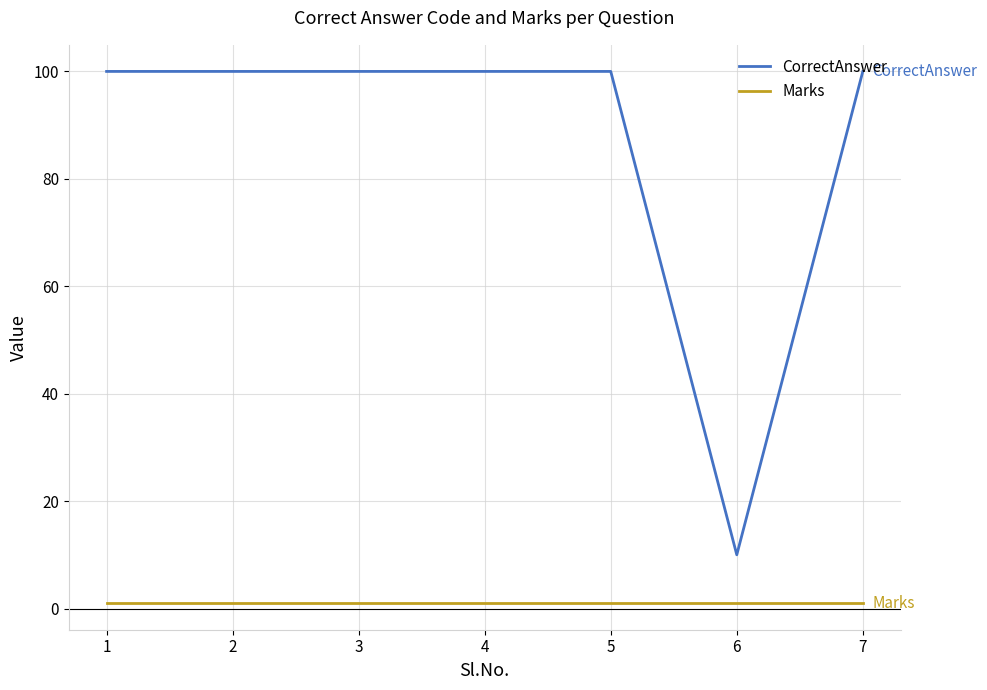

What is the total value across all series at 2?

101